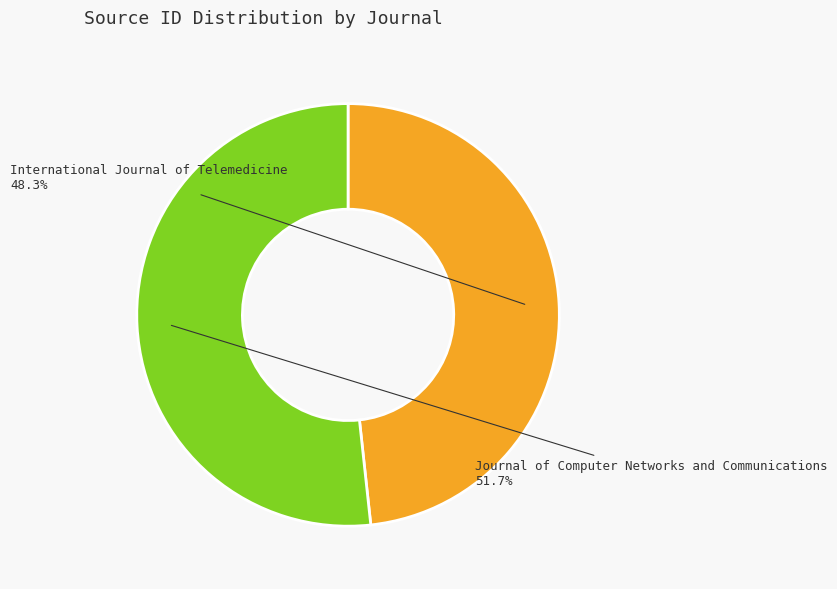

How many slices are in this pie chart?

2